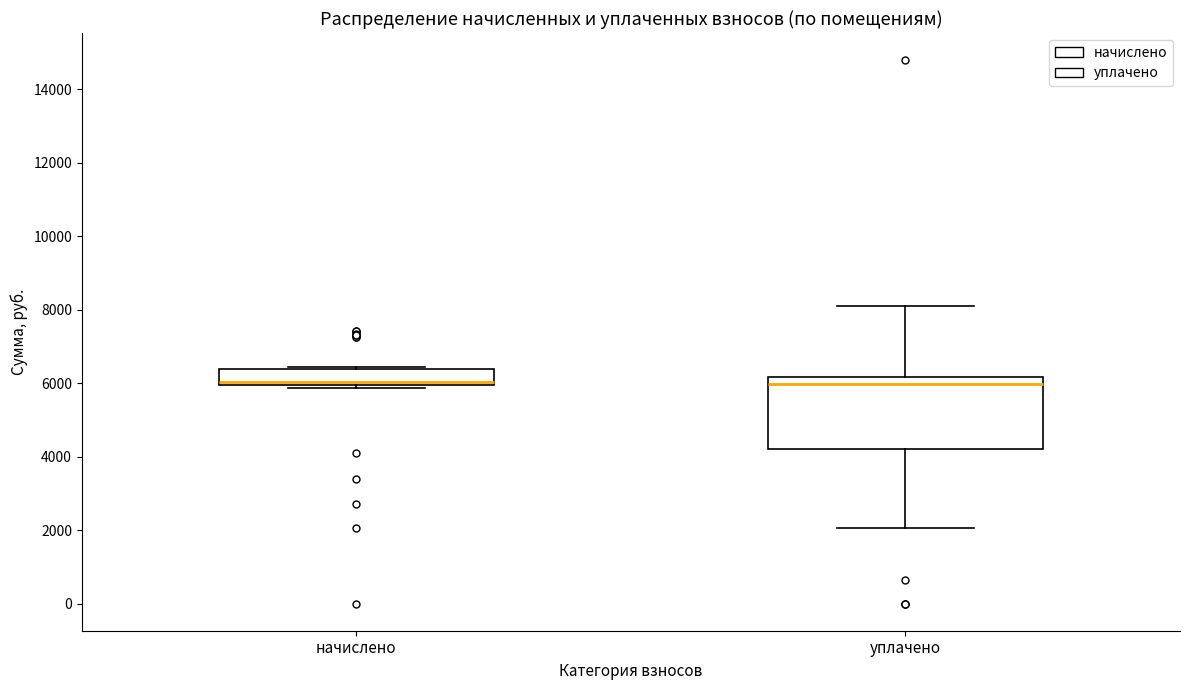

Which box is the tallest, from its lower edge to its upper edge?

уплачено